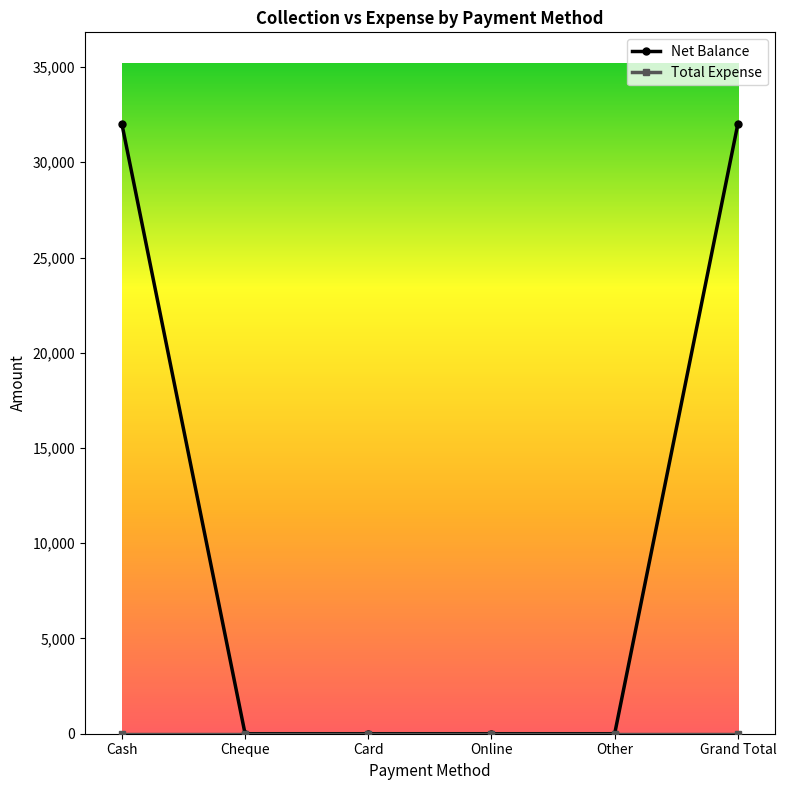

True or false: Net Balance has a value of 0 at Cheque.

True